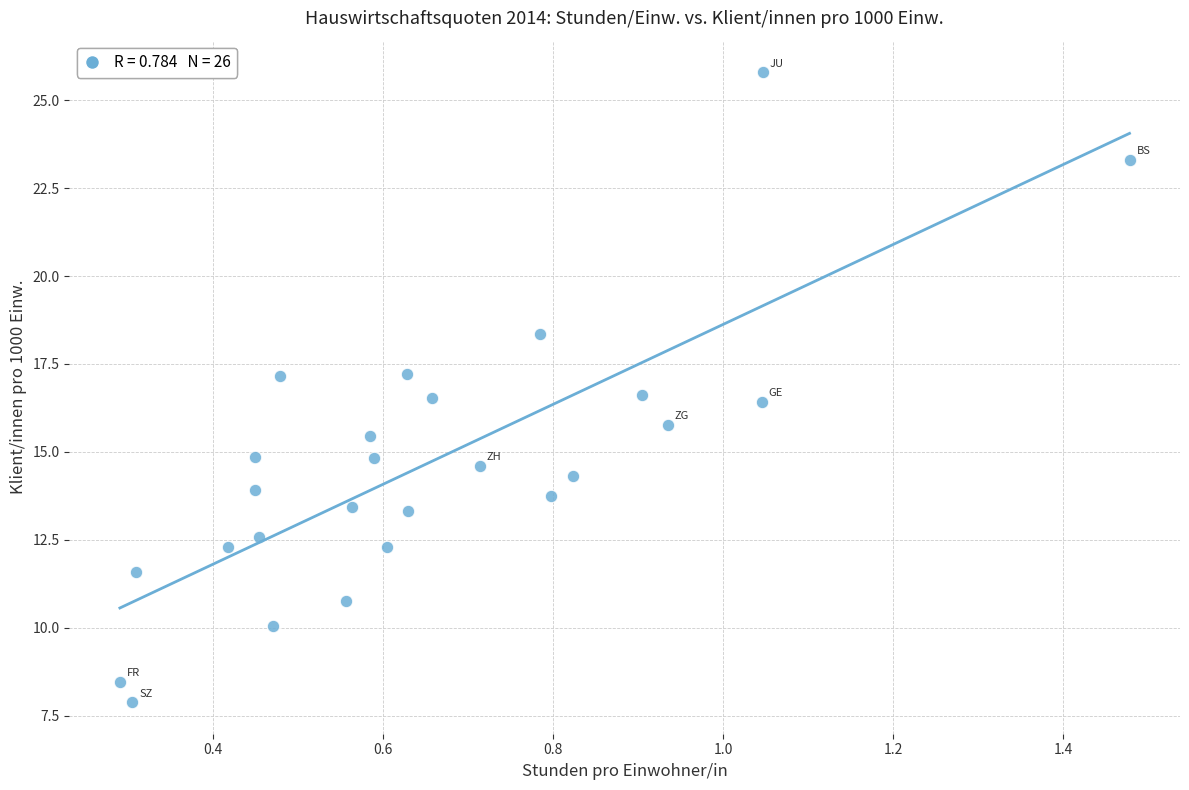

What Y value in the scatter plot is closest to 16?

15.8